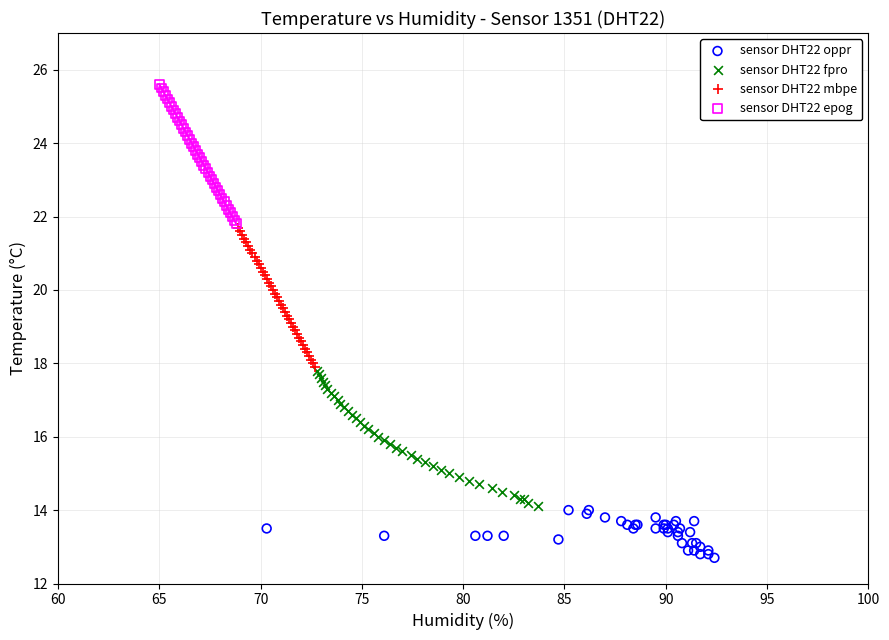

Which series reaches the maximum Y coordinate?

sensor DHT22 epog